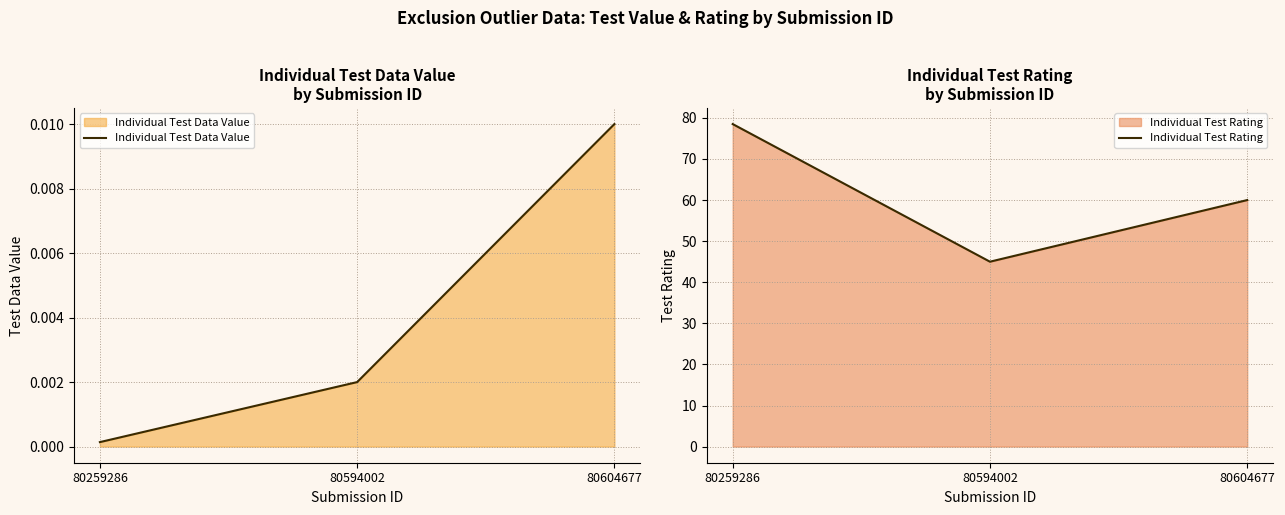

At which label is Individual Test Data Value closest to 0?

80259286